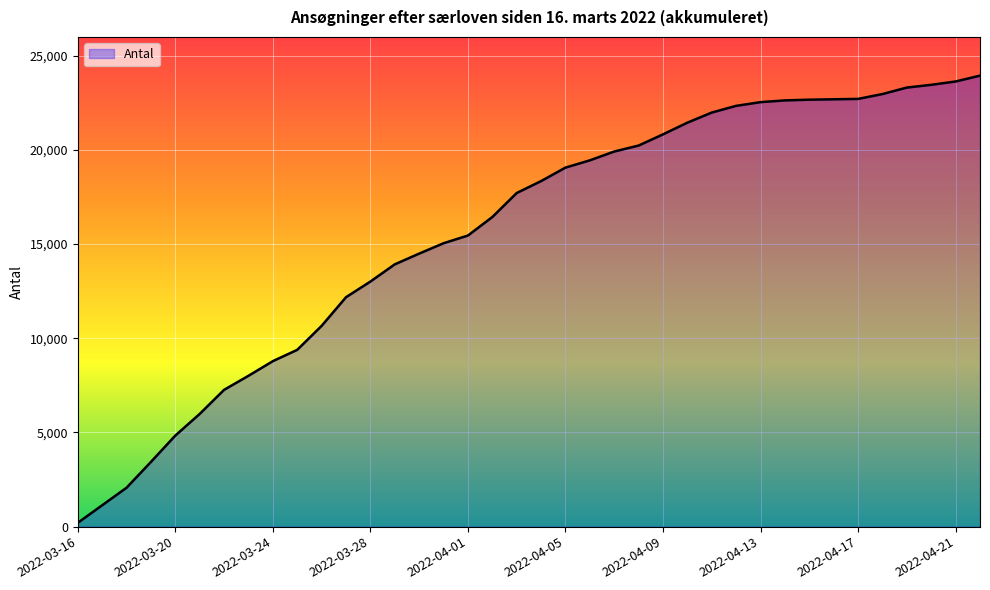

What is the maximum value shown in the chart?

23946